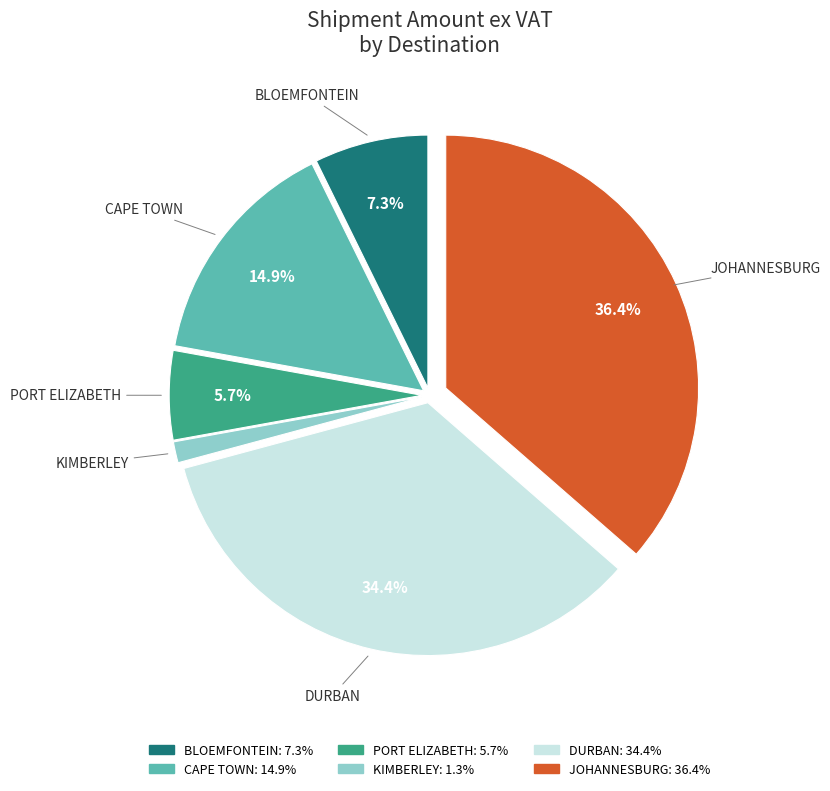

Does JOHANNESBURG account for over 50% of the chart?

No